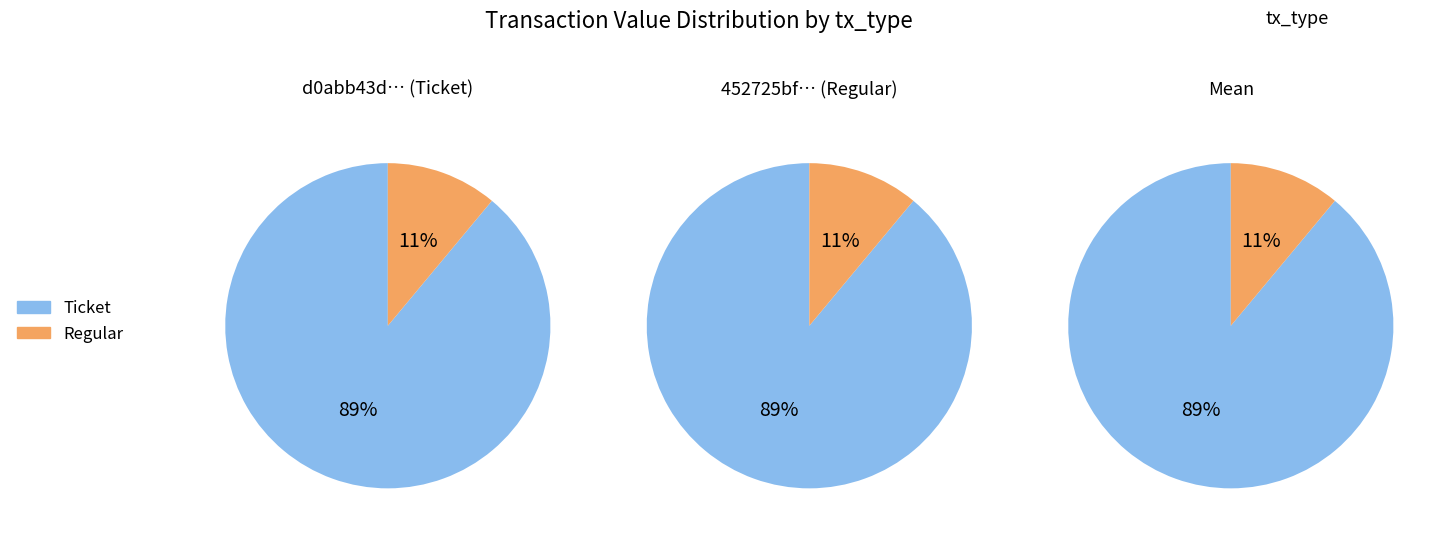

Which category accounts for the majority?

Ticket